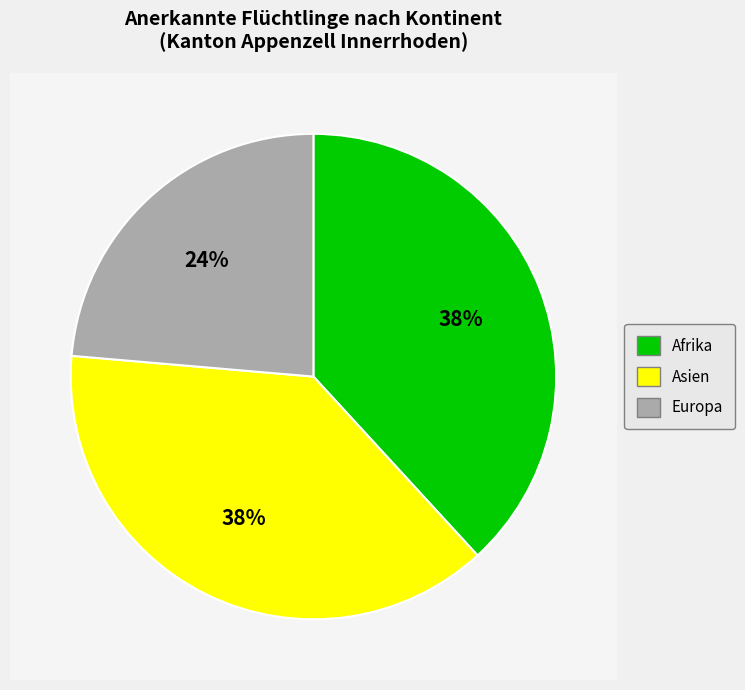

What percentage do Asien and Europa together represent?

61.8%